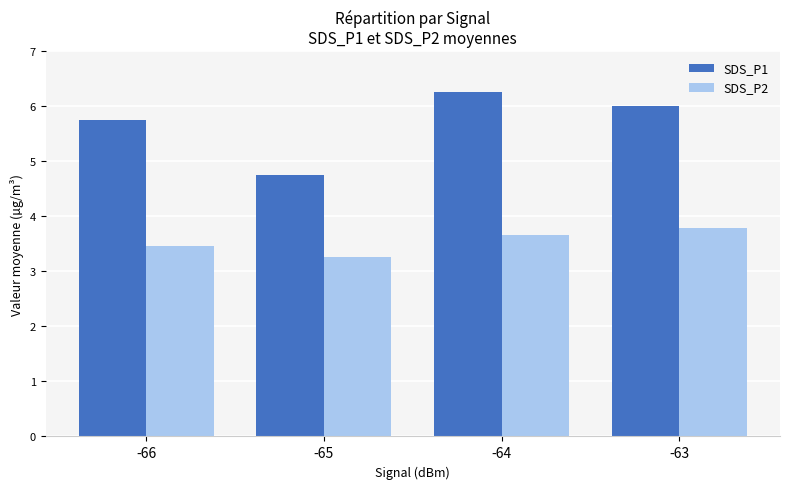

What is the spread (max minus min) of values at -64?

2.6